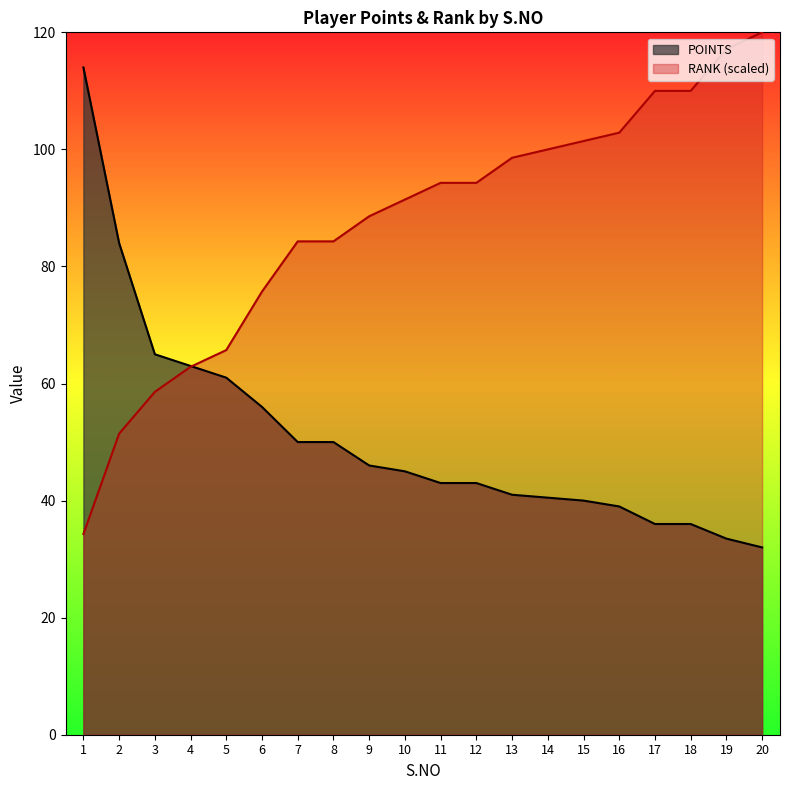

What is the highest value of the RANK series?

120.0